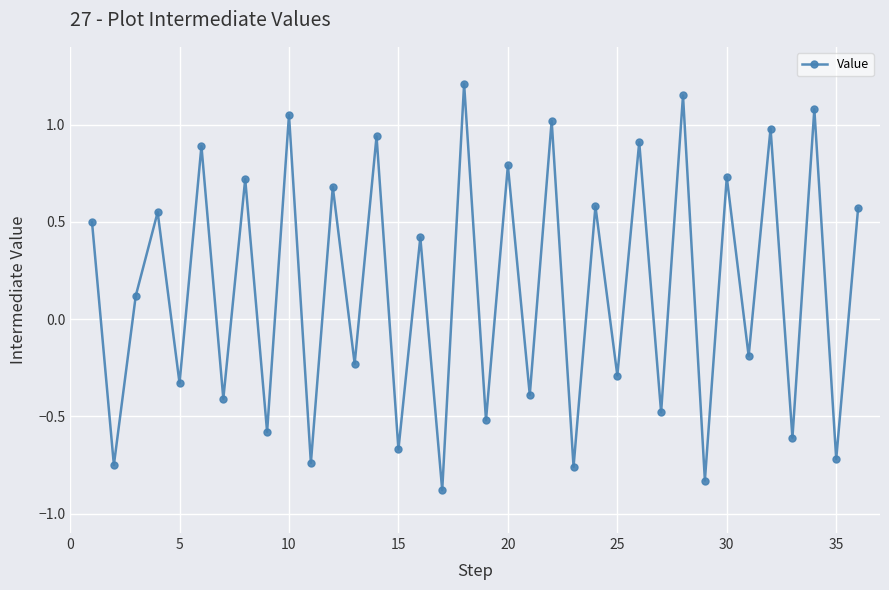

True or false: there are more than 1 points higher than both neighbors.

True